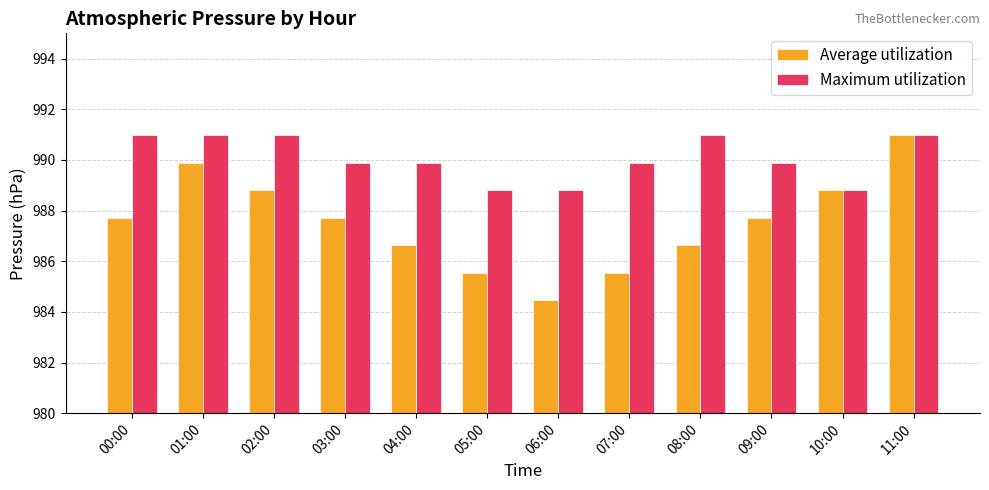

What is the label of the 4th bar from the left?

03:00